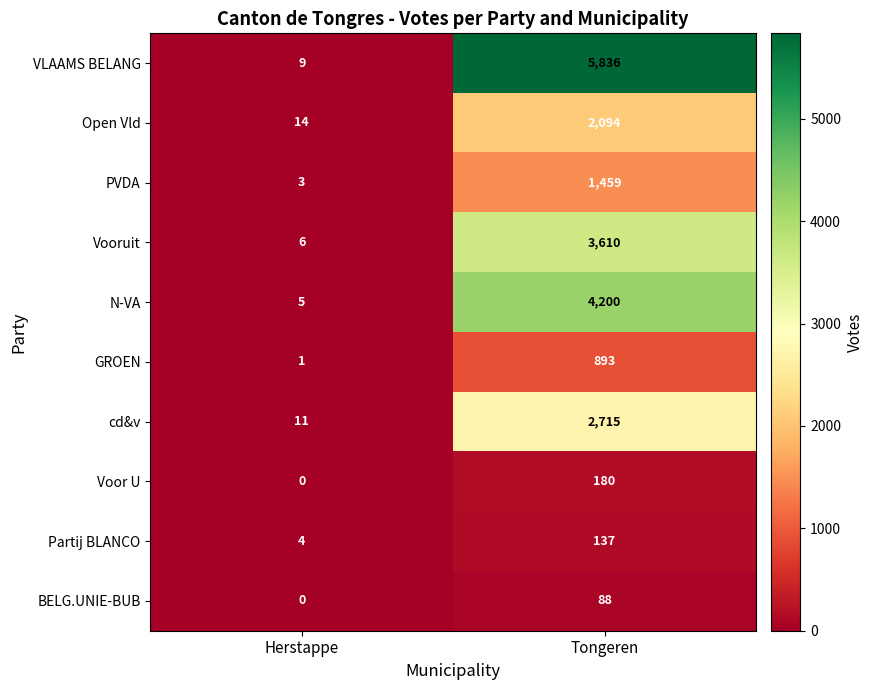

What is the difference between the highest and lowest values at Herstappe?

14